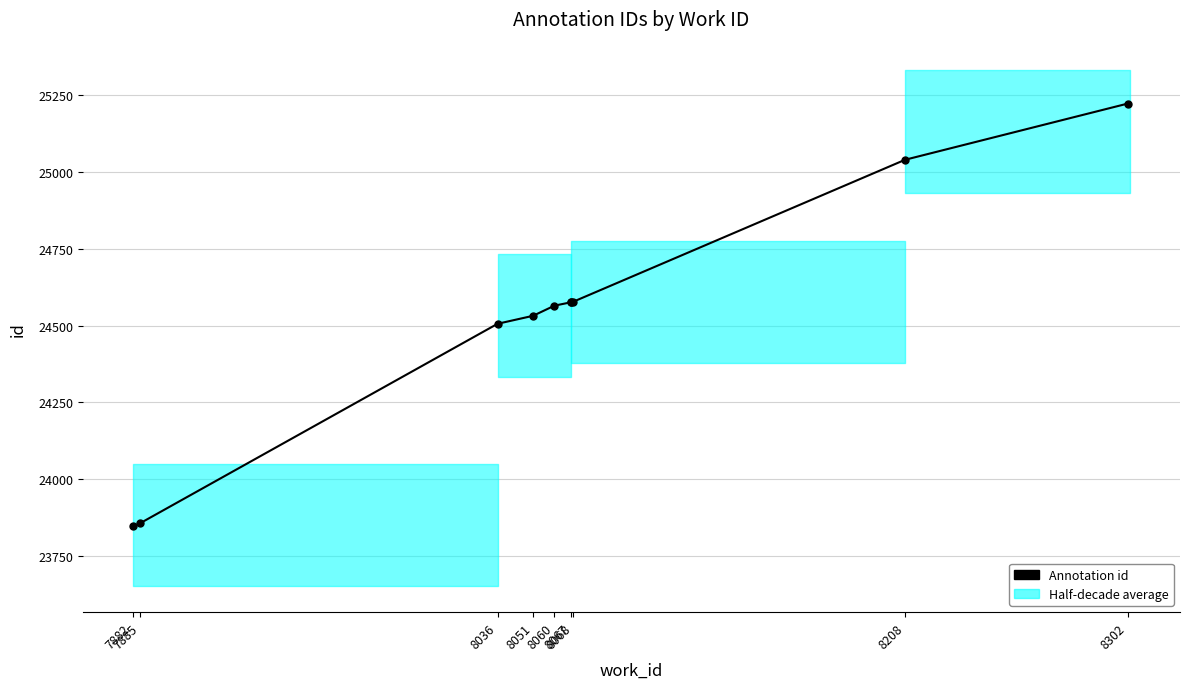

How many values are below 24576?

5